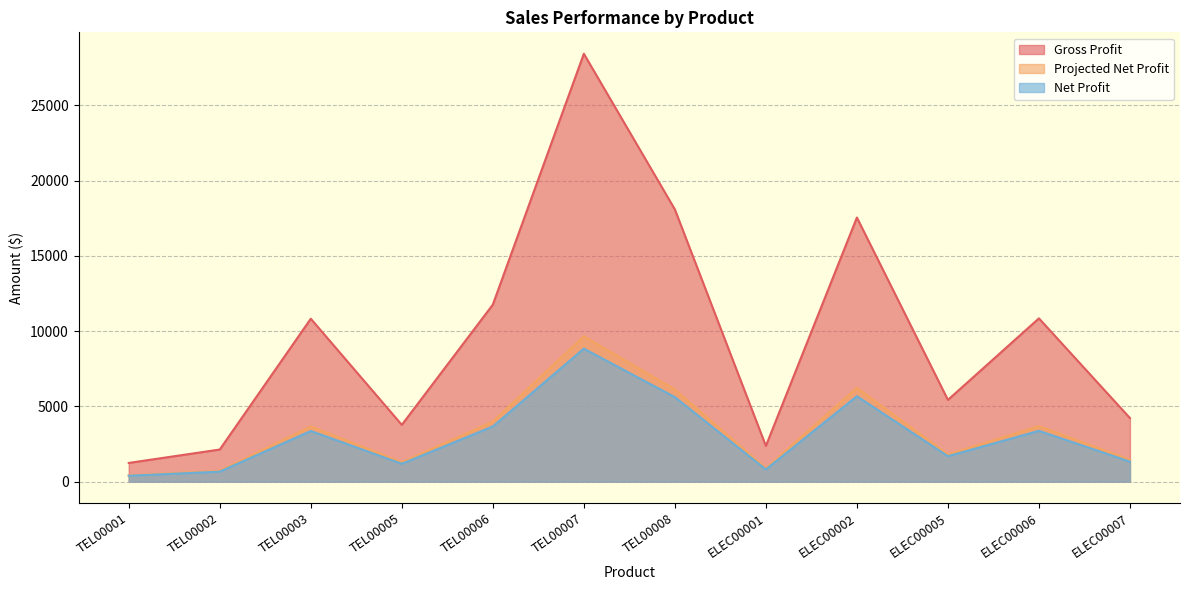

How many values in the Net Profit series exceed 3366?

6